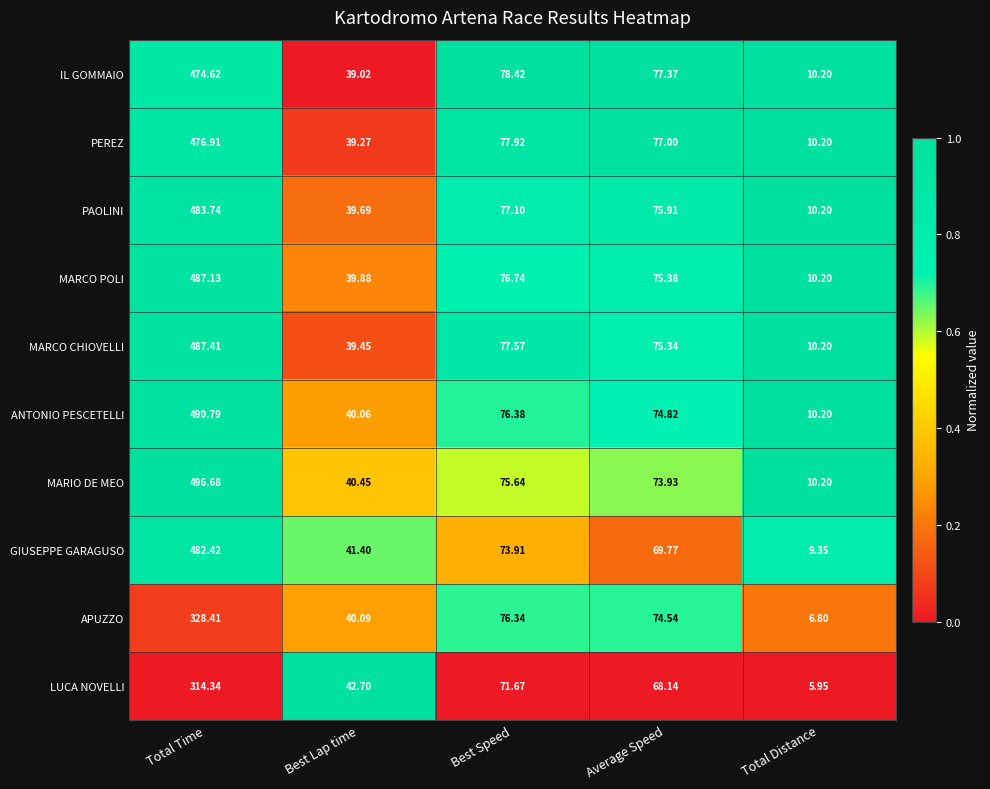

What is the total value across all series at Best Lap time?

402.0